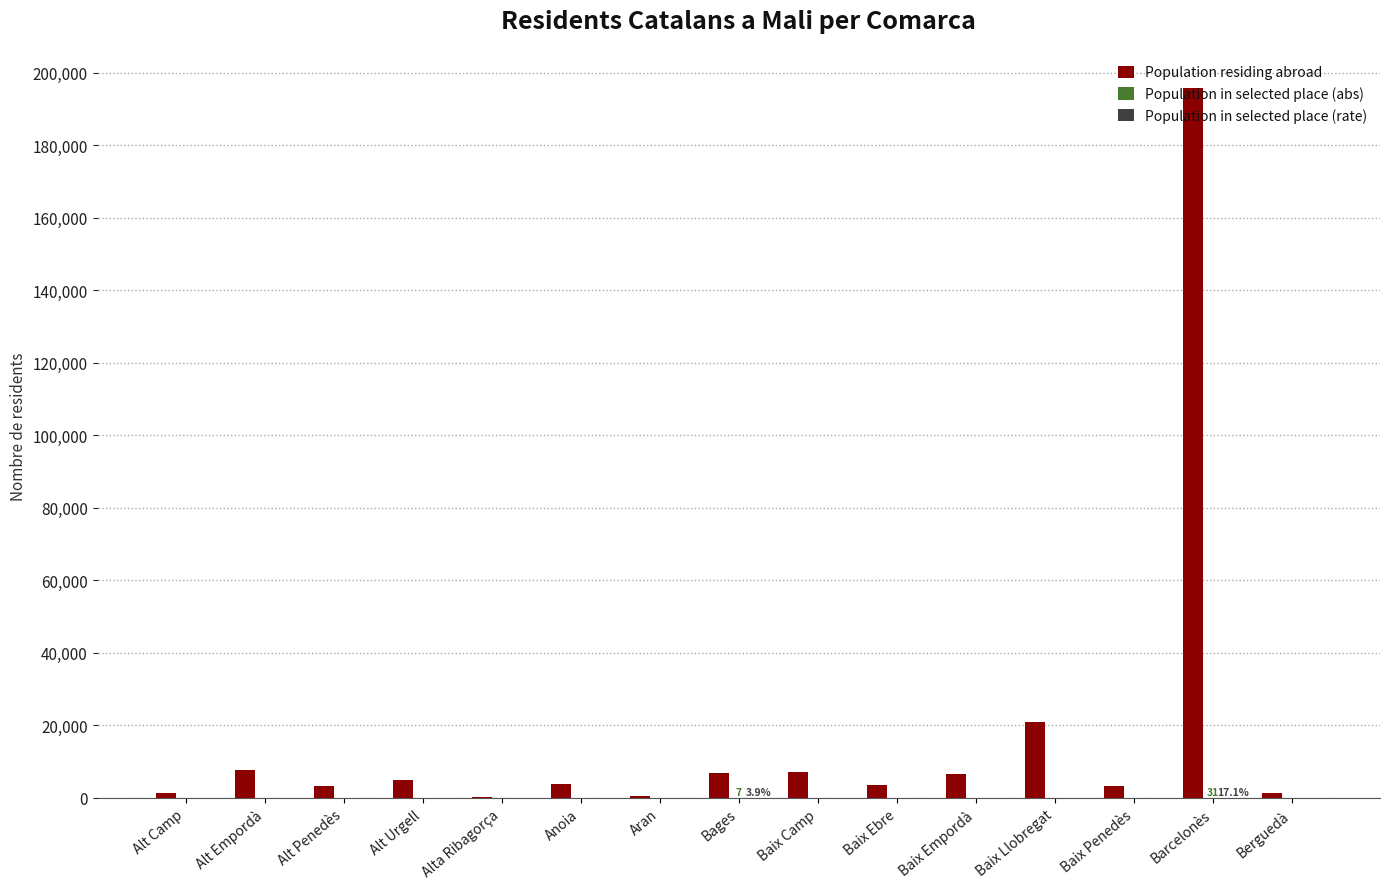

What is the spread (max minus min) of values at Alt Camp?

1442.0